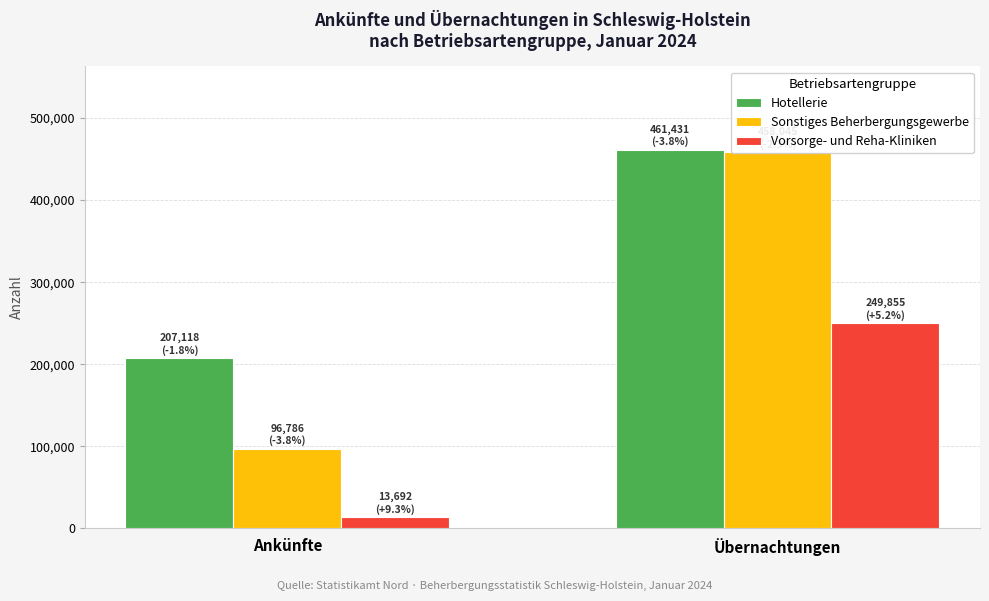

What is the label of the 1st bar from the left?

Ankünfte